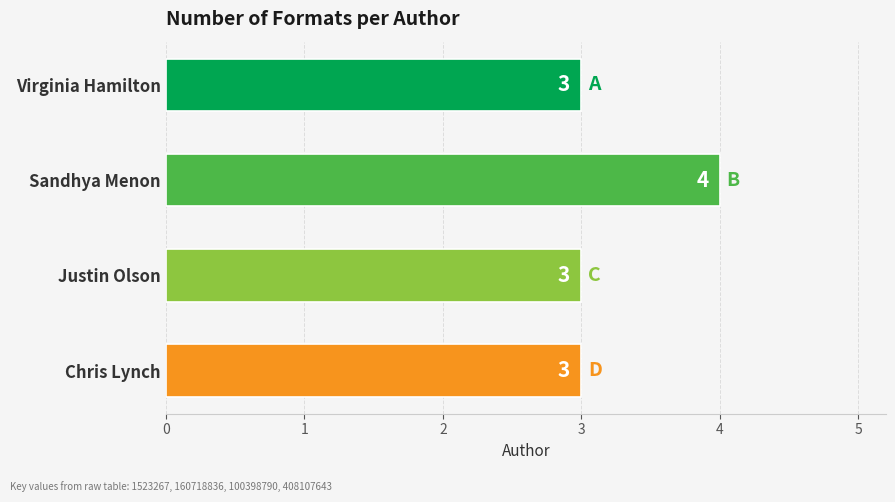

The chart shows a value of 3 at Justin Olson. True or false?

True